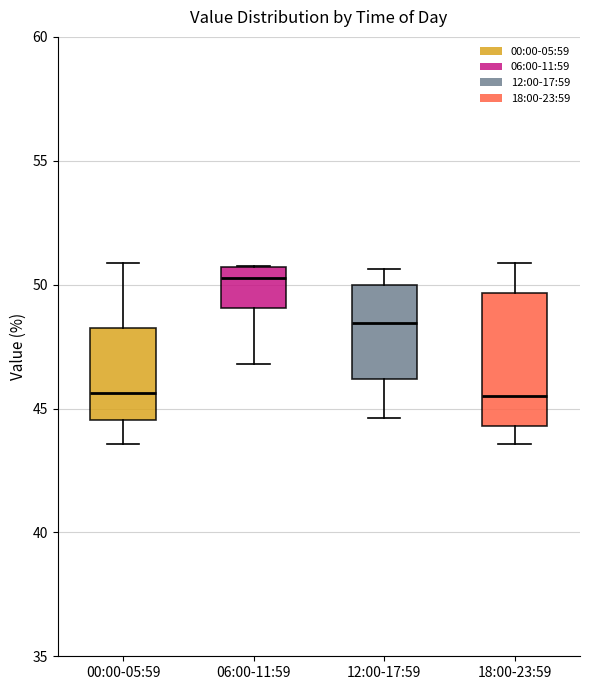

Reading left to right, read every box against the y-axis: the position of its median line, the range the box covers, and the ends of its whiskers. The values are not printed on the chart, so give them approximately, as read against the axis.

00:00-05:59: median 45.5, box 44.5 to 48.5, whiskers 43.5 to 51.0
06:00-11:59: median 50.5 (just below the box's upper edge), box 49.0 to 50.5, whiskers 47.0 to 51.0
12:00-17:59: median 48.5, box 46.0 to 50.0, whiskers 44.5 to 50.5
18:00-23:59: median 45.5, box 44.5 to 49.5, whiskers 43.5 to 51.0